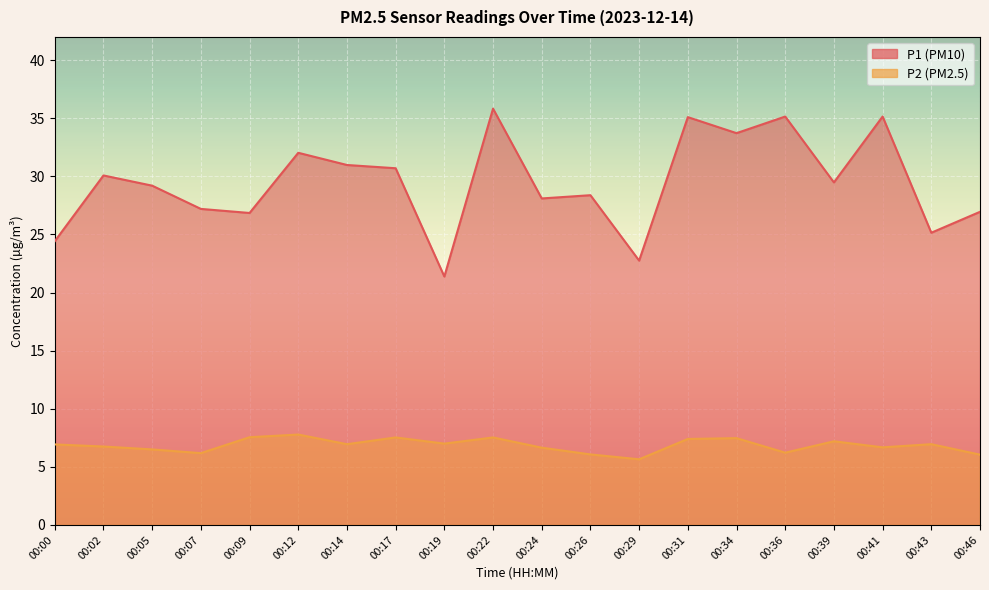

Which series has the largest total across all categories?

P1